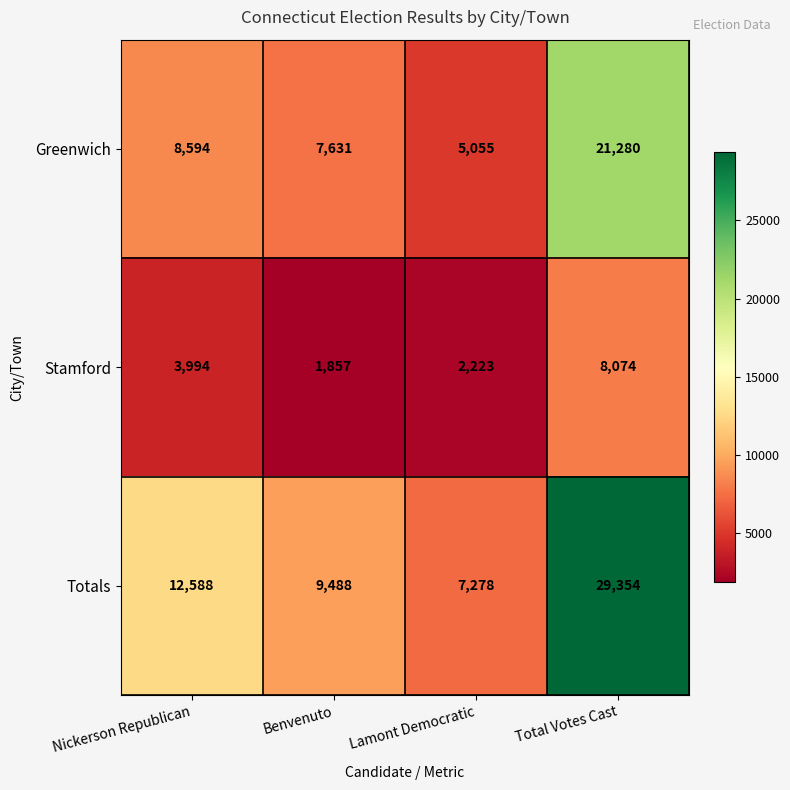

Where is Stamford nearest to the value 4965?

Nickerson Republican